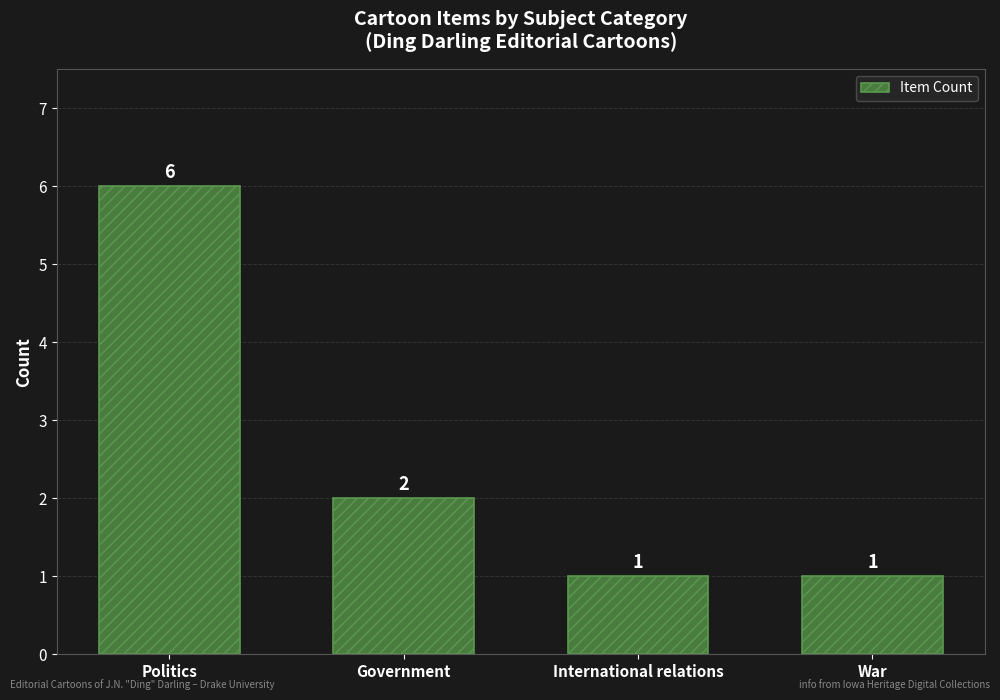

True or false: the data shows 1 at International relations.

True